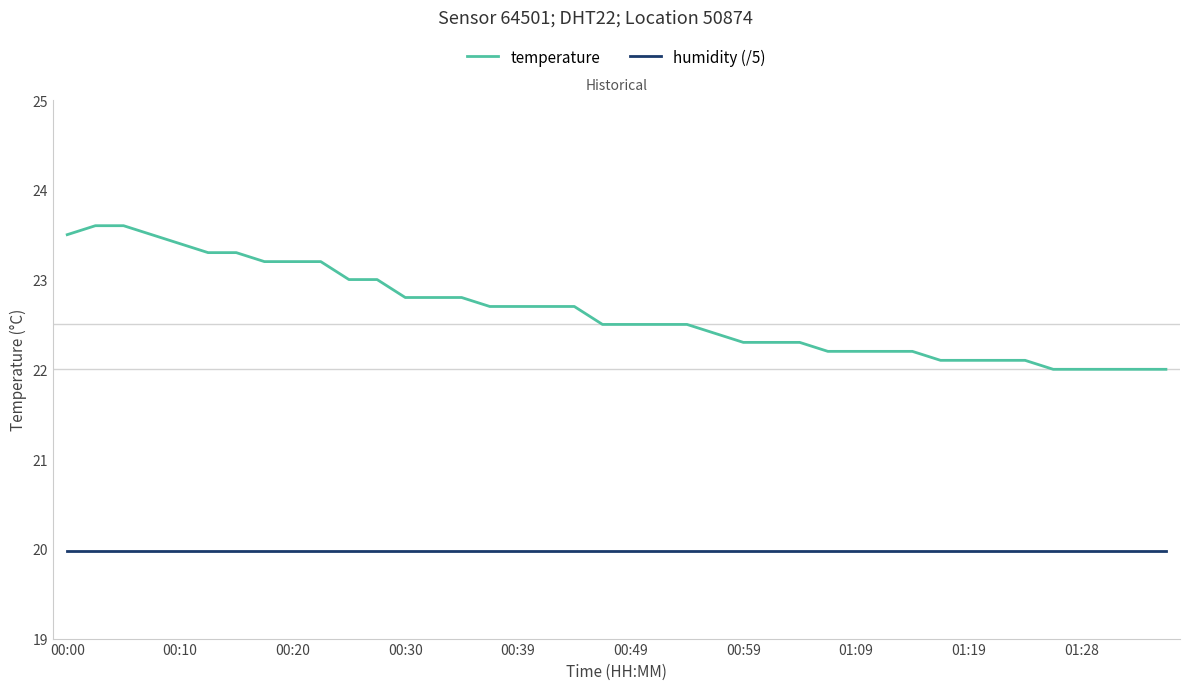

What is the minimum value shown in the chart?

20.0